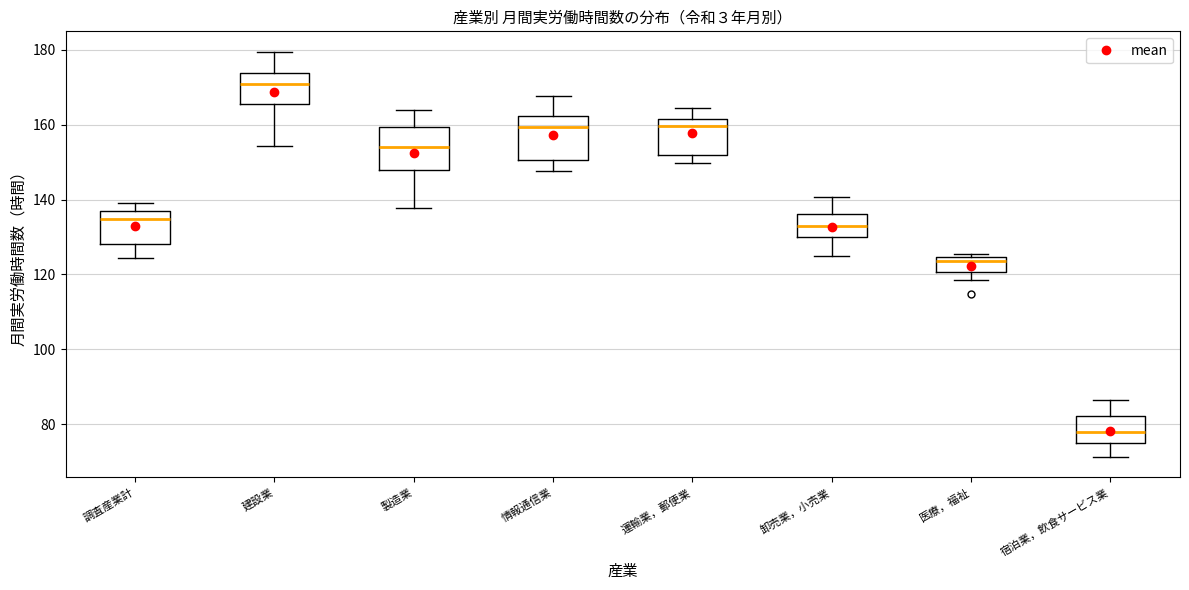

Reading left to right, read every box against the y-axis: the position of its median line, the range the box covers, and the ends of its whiskers. The values are not printed on the chart, so give them approximately, as read against the axis.

調査産業計: median 134, box 128 to 138, whiskers 124 to 140
建設業: median 170, box 166 to 174, whiskers 154 to 180
製造業: median 154, box 148 to 160, whiskers 138 to 164
情報通信業: median 160, box 150 to 162, whiskers 148 to 168
運輸業，郵便業: median 160, box 152 to 162, whiskers 150 to 164
卸売業，小売業: median 134, box 130 to 136, whiskers 124 to 140
医療，福祉: median 124 (just below the box's upper edge), box 120 to 124, whiskers 118 to 126
宿泊業，飲食サービス業: median 78, box 74 to 82, whiskers 72 to 86